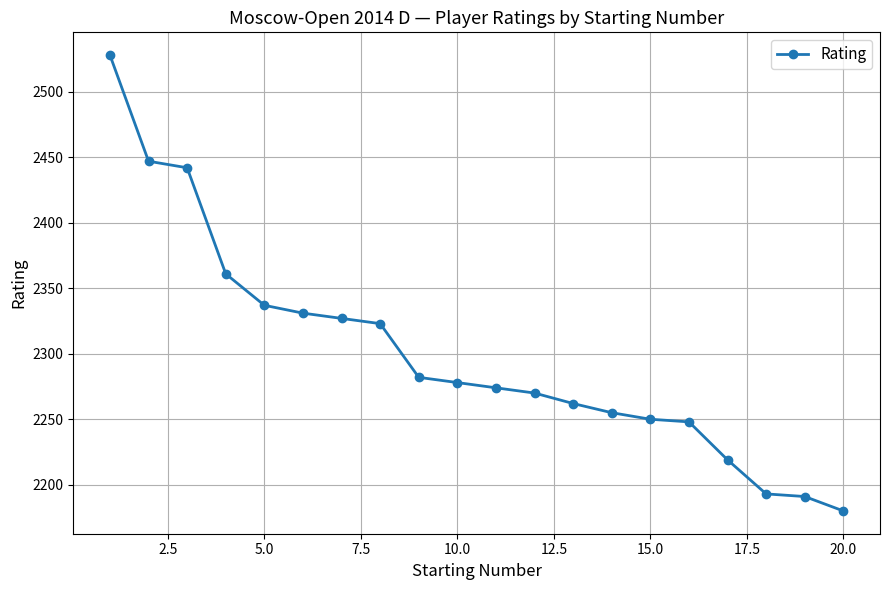

What is the average value?

2300